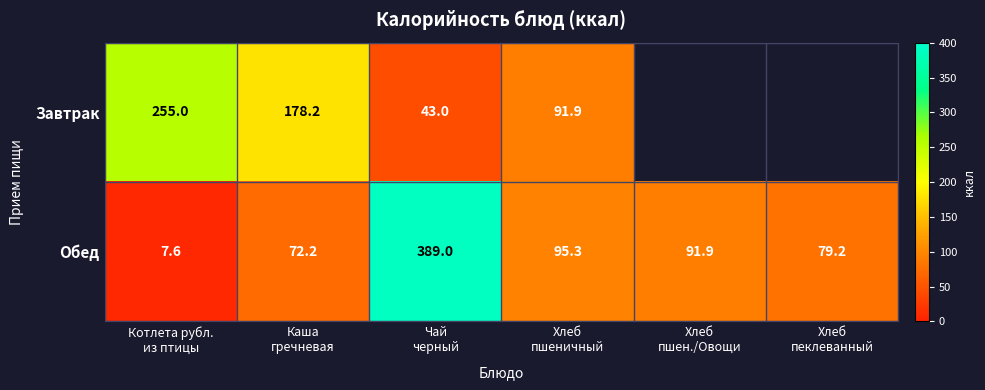

How many data points does each series have?

6